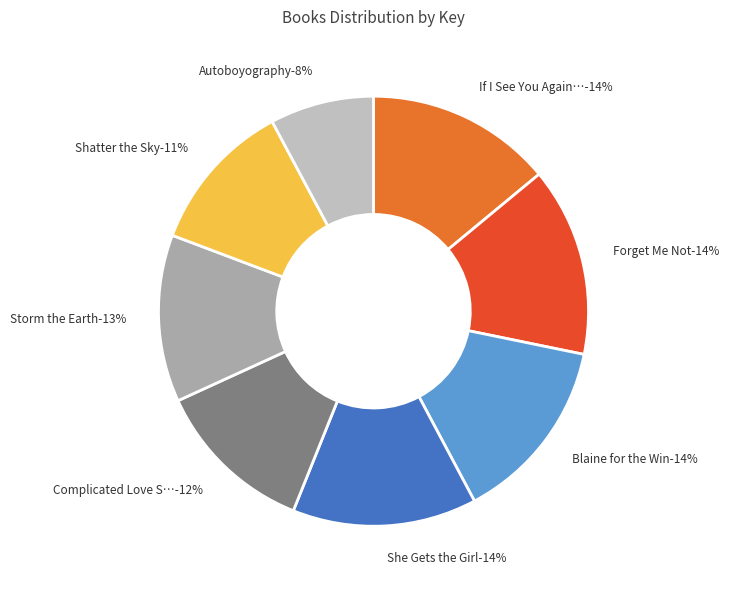

Rank the categories by value from lowest to highest.

Autoboyography, Shatter the Sky, Complicated Love Story Set in Space, Storm the Earth, She Gets the Girl, Blaine for the Win, If I See You Again Tomorrow, Forget Me Not